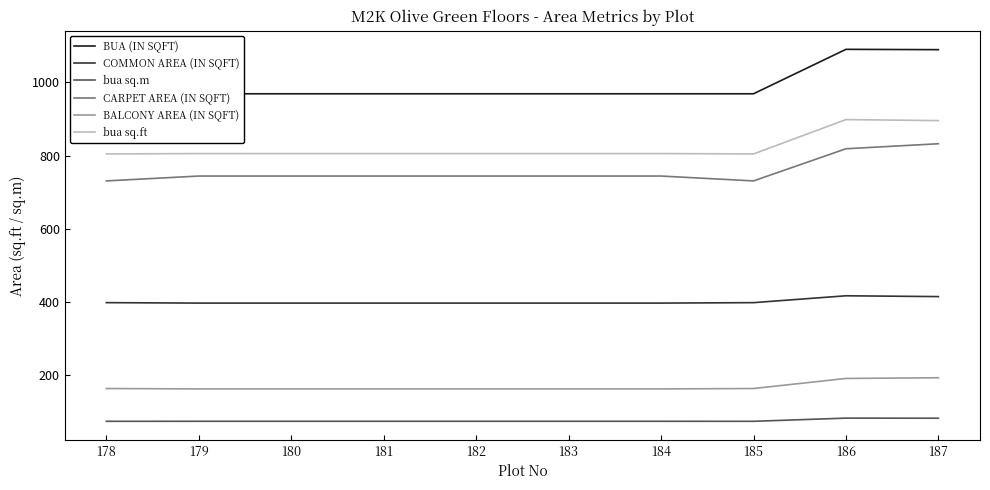

Which series changed the most between 184 and 186?

BUA (IN SQFT)